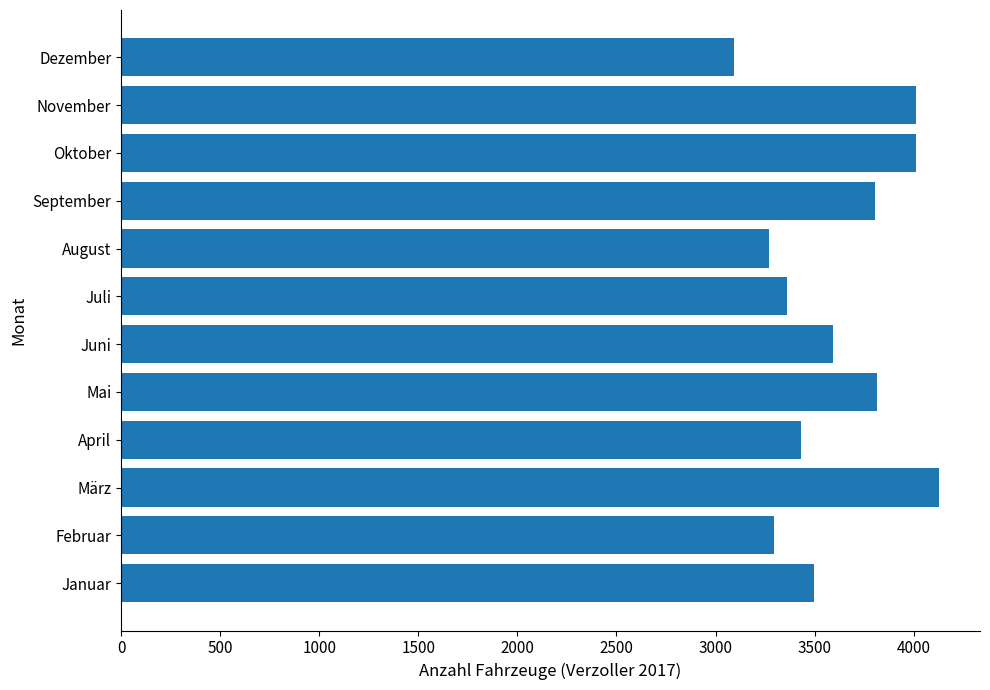

What is the maximum value shown in the chart?

4128